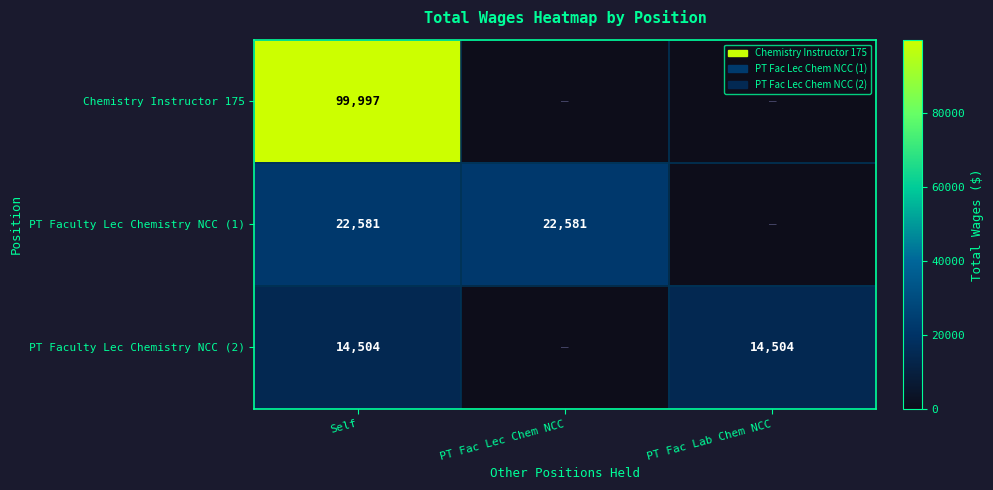

What is the sum of the PT Faculty Lec Chemistry NCC (1) values at Self and PT Fac Lec Chem NCC?

45162